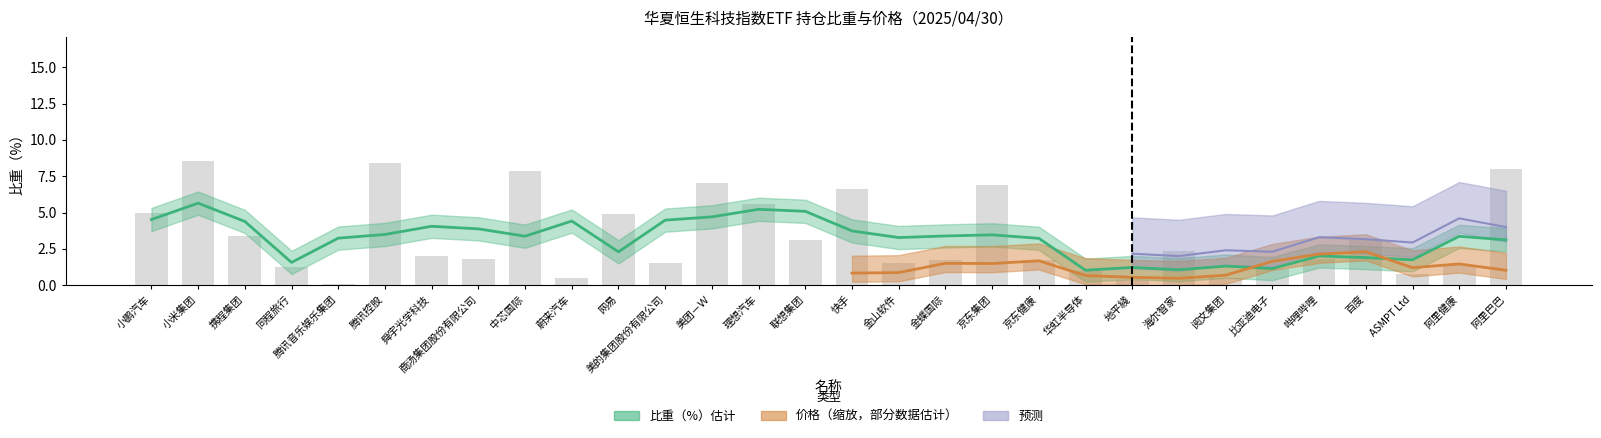

What is the difference between the values at 联想集团 and 舜宇光学科技?

1.0